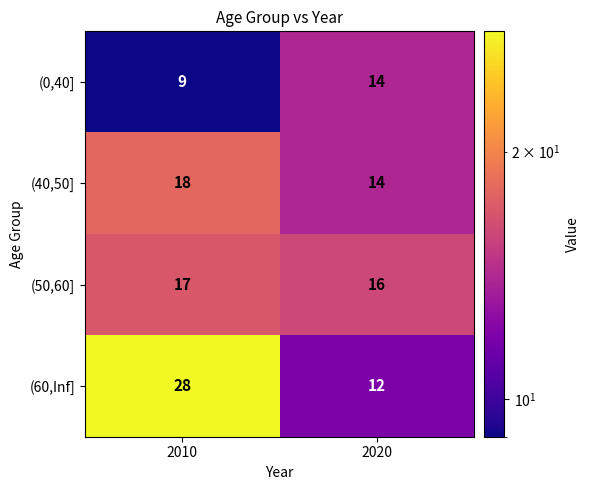

What is the sum of the (50,60] values at 2010 and 2020?

33